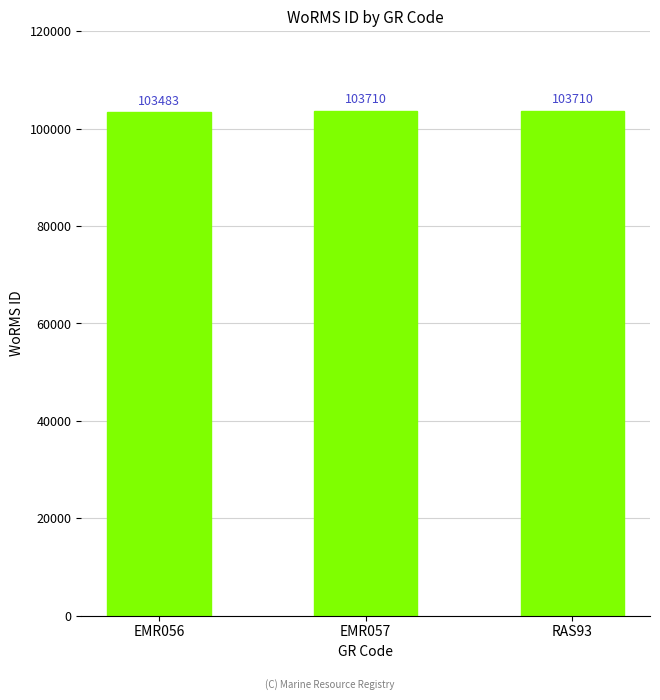

At which category does the chart reach its minimum across all series?

EMR056